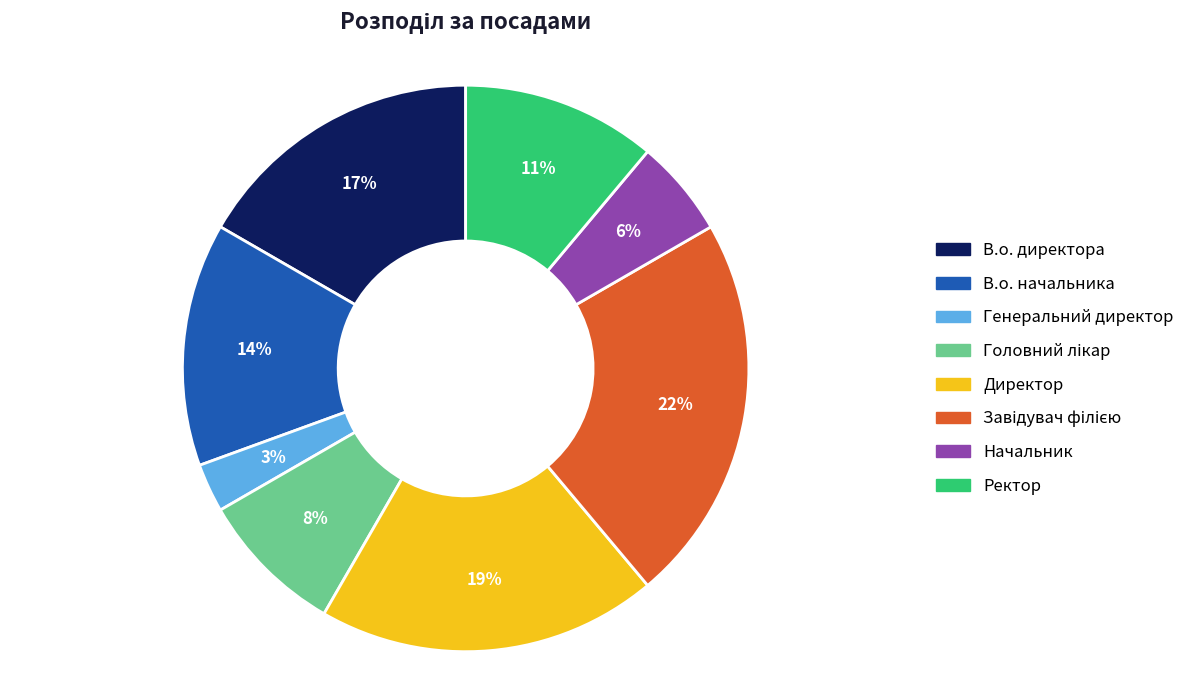

To the nearest percent, what is the combined percentage of Ректор and В.о. начальника?

25%